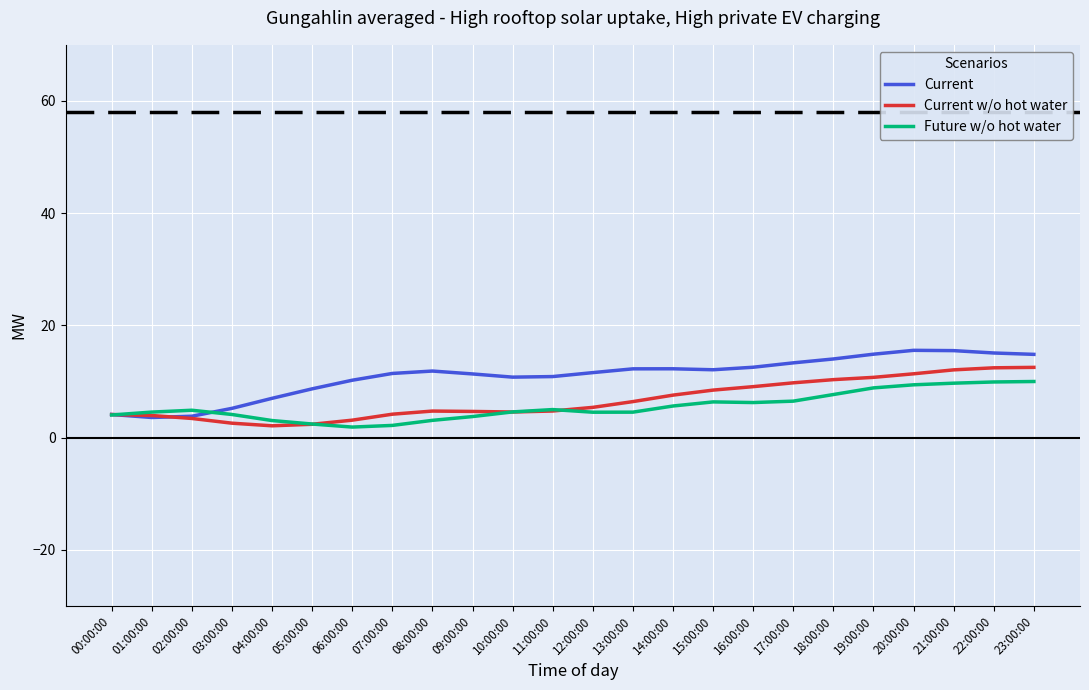

What is the difference between the Future w/o hot water values at 00:00:00 and 16:00:00?

2.2